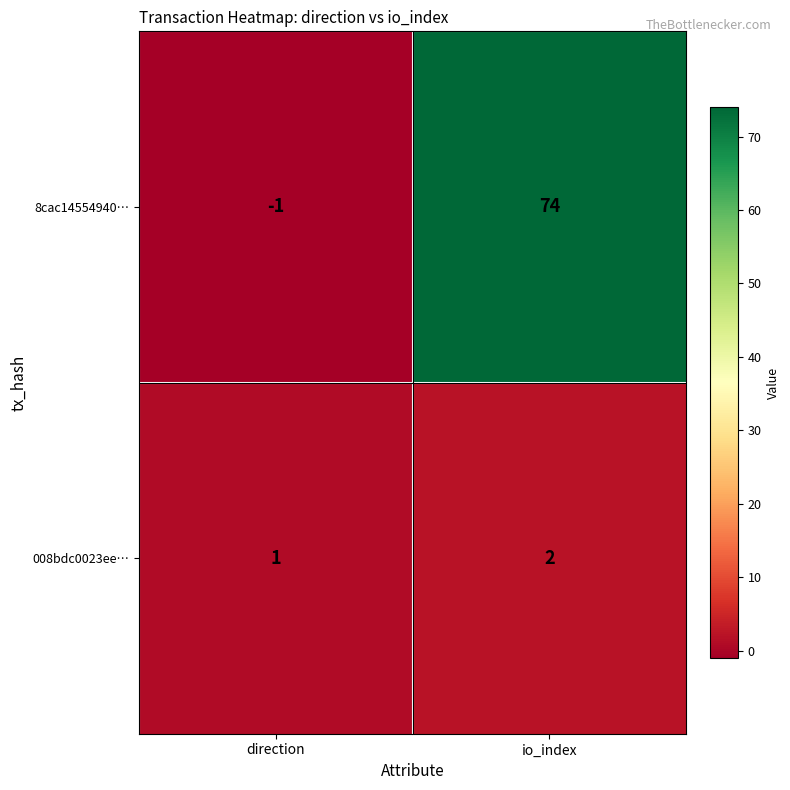

Reading right to left, extract all data points from this chart.

8cac14554940…: io_index=74	direction=-1
008bdc0023ee…: io_index=2	direction=1